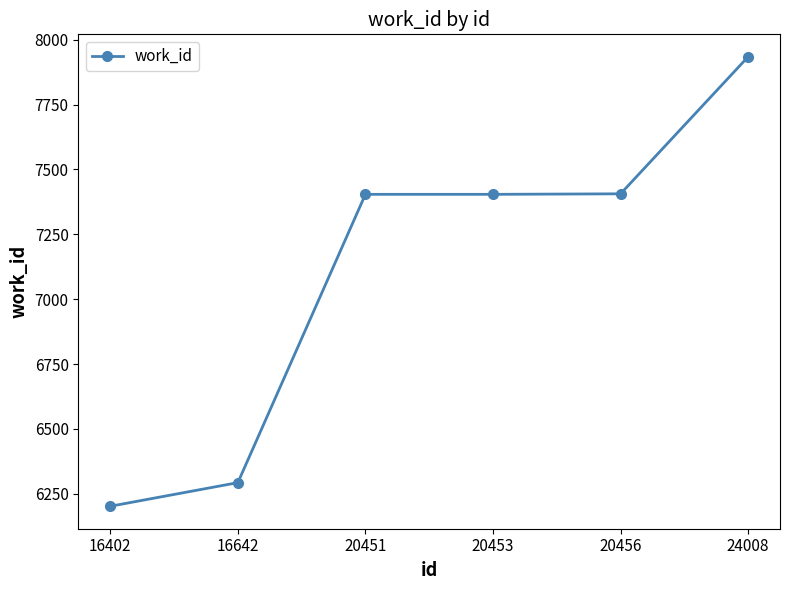

Read the value at 16402.

6202